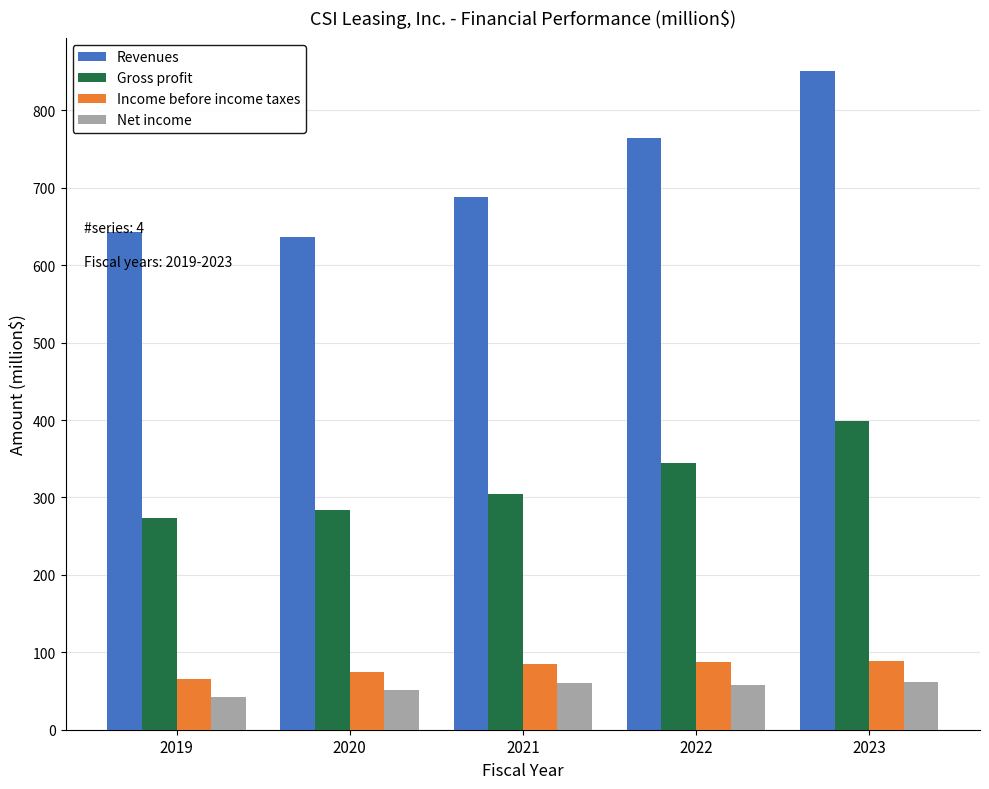

What is the value of the Revenues bar at the 5th from the left?

851